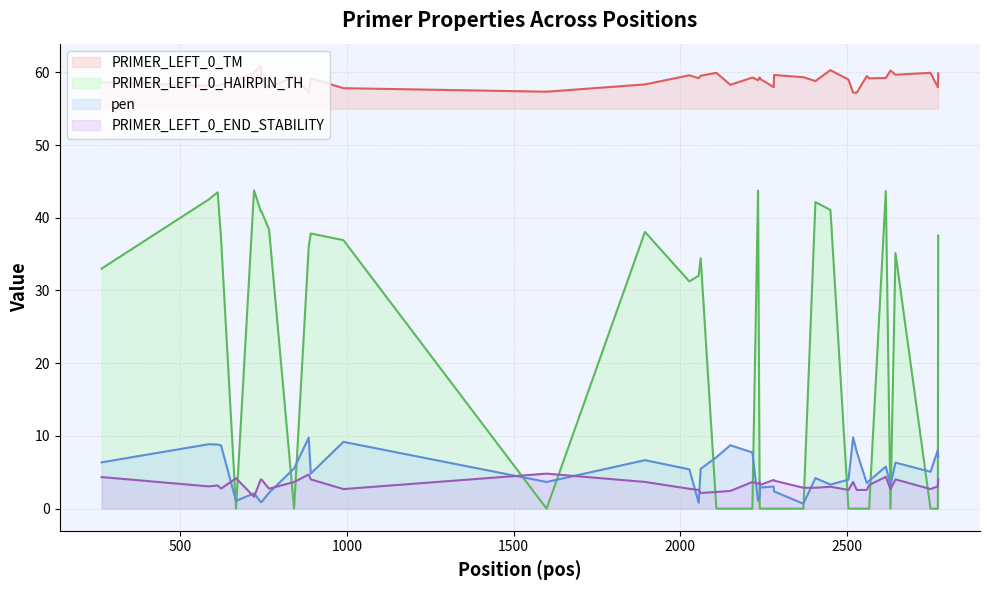

What is the sum of all PRIMER_LEFT_0_END_STABILITY values?

131.6